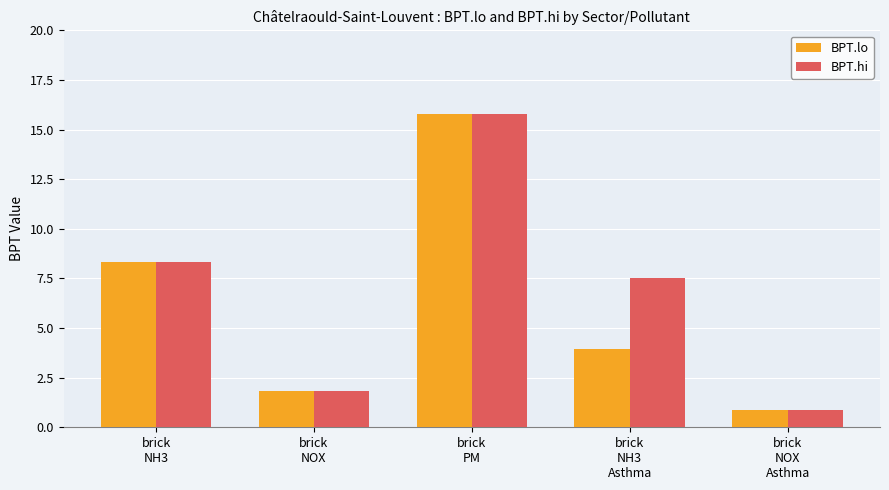

What is the sum of the BPT.lo values at brick
NOX
Asthma and brick
PM?

16.7